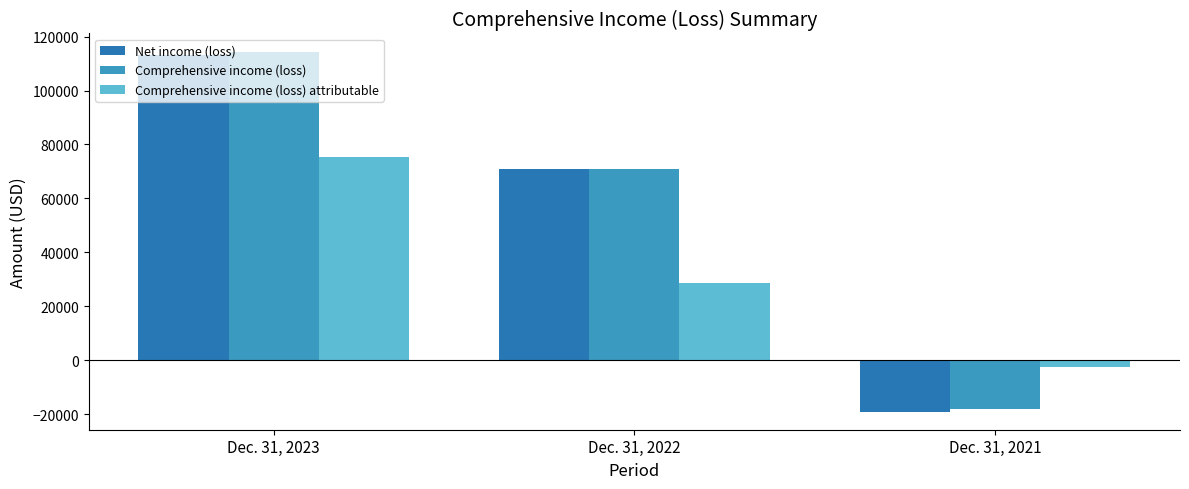

Does the chart contain stacked bars?

No